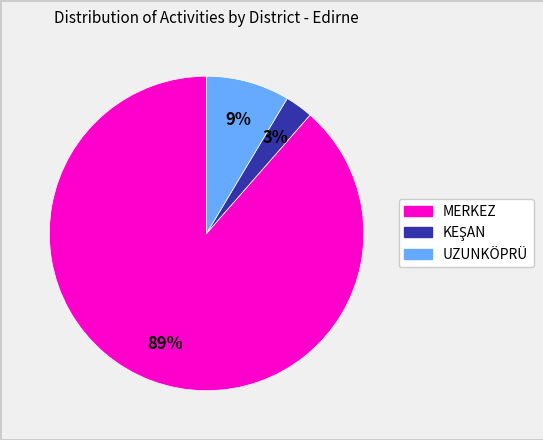

Is there any slice that represents more than half of the pie?

Yes